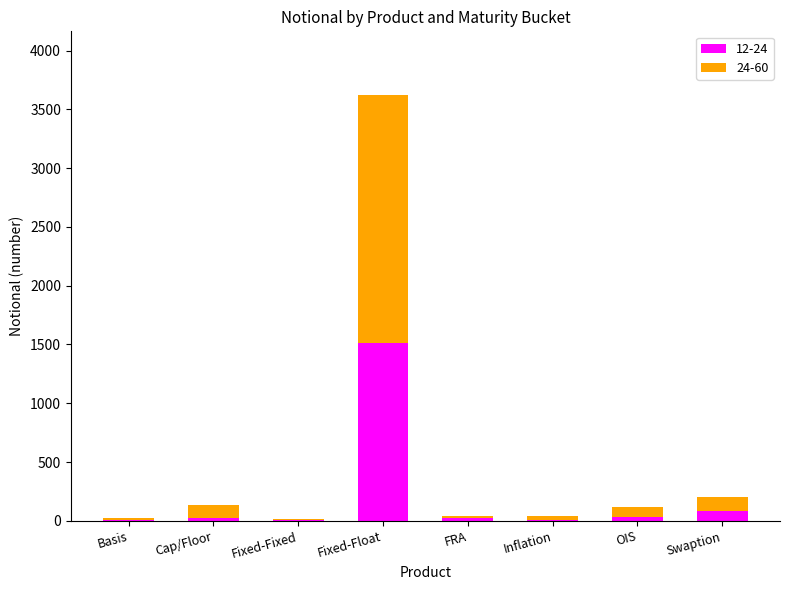

At which category is the sum across all series the highest?

Fixed-Float